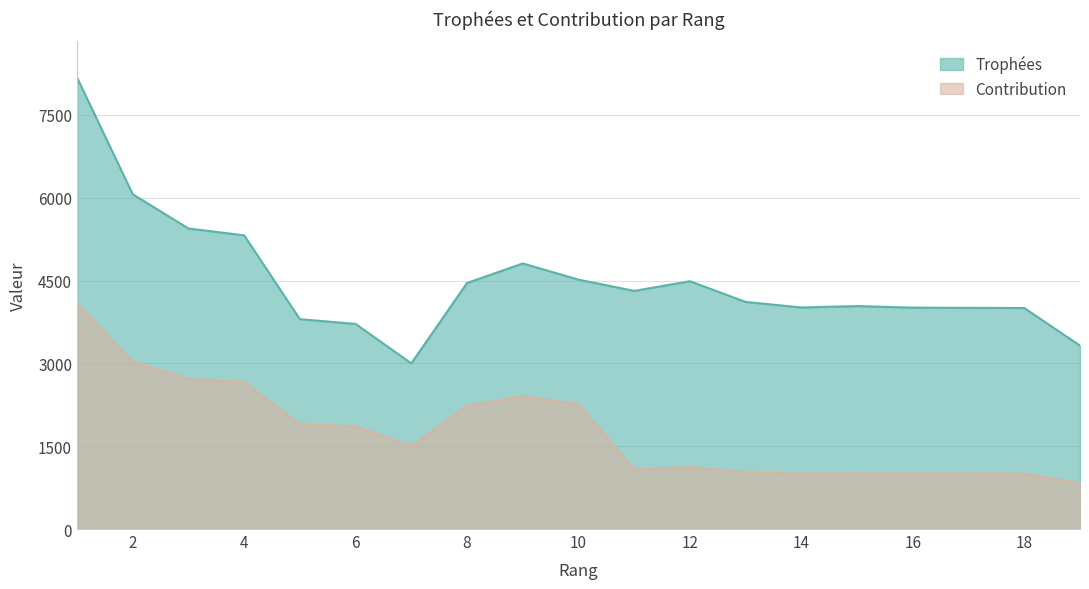

List the labels in order of Trophées value, largest first.

1, 2, 3, 4, 9, 10, 12, 8, 11, 13, 15, 14, 16, 17, 18, 5, 6, 19, 7